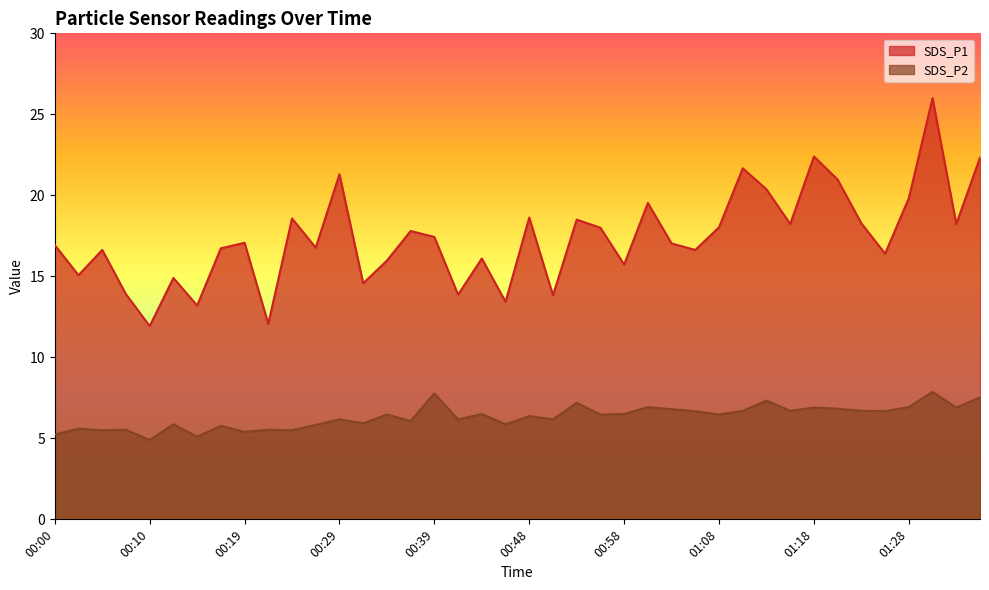

True or false: SDS_P1 and SDS_P2 cross at least once.

False